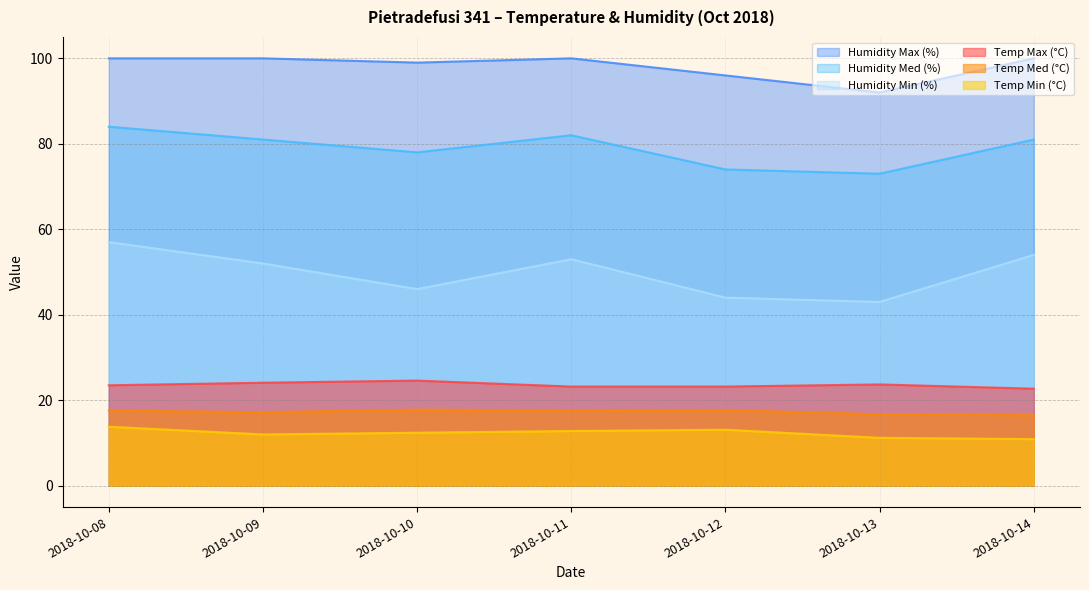

What is the value of the Humidity Min (%) point at the 6th from the left?

43.0